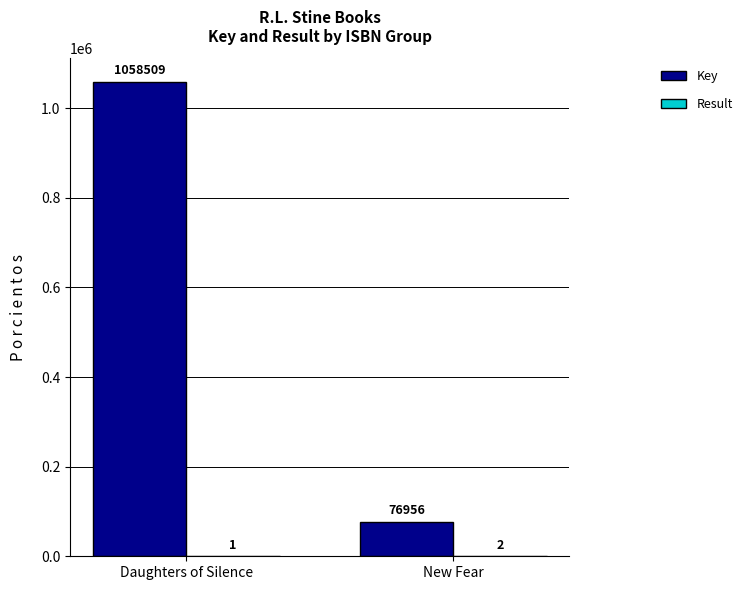

Which series has the largest total across all categories?

Key